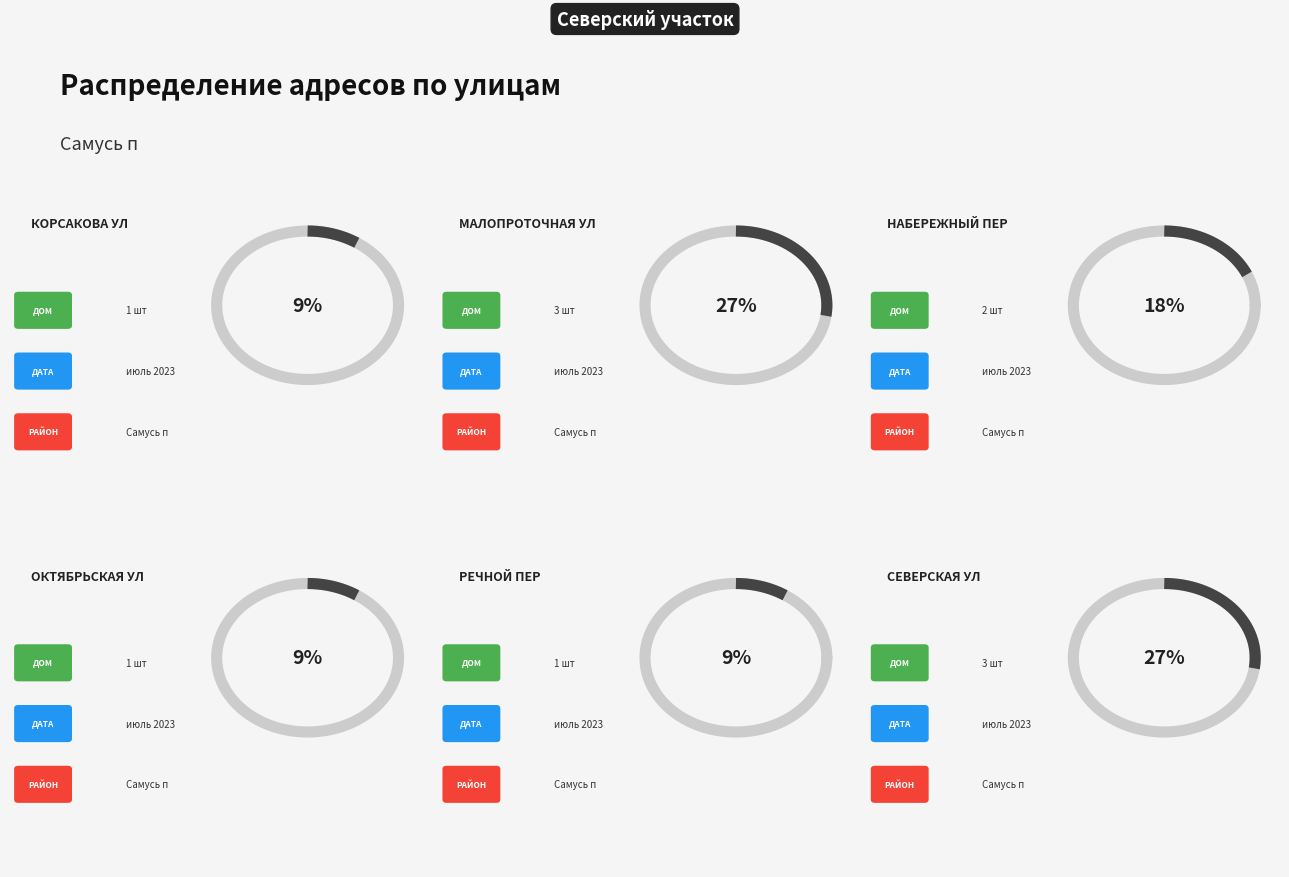

How many segments does this pie chart have?

6